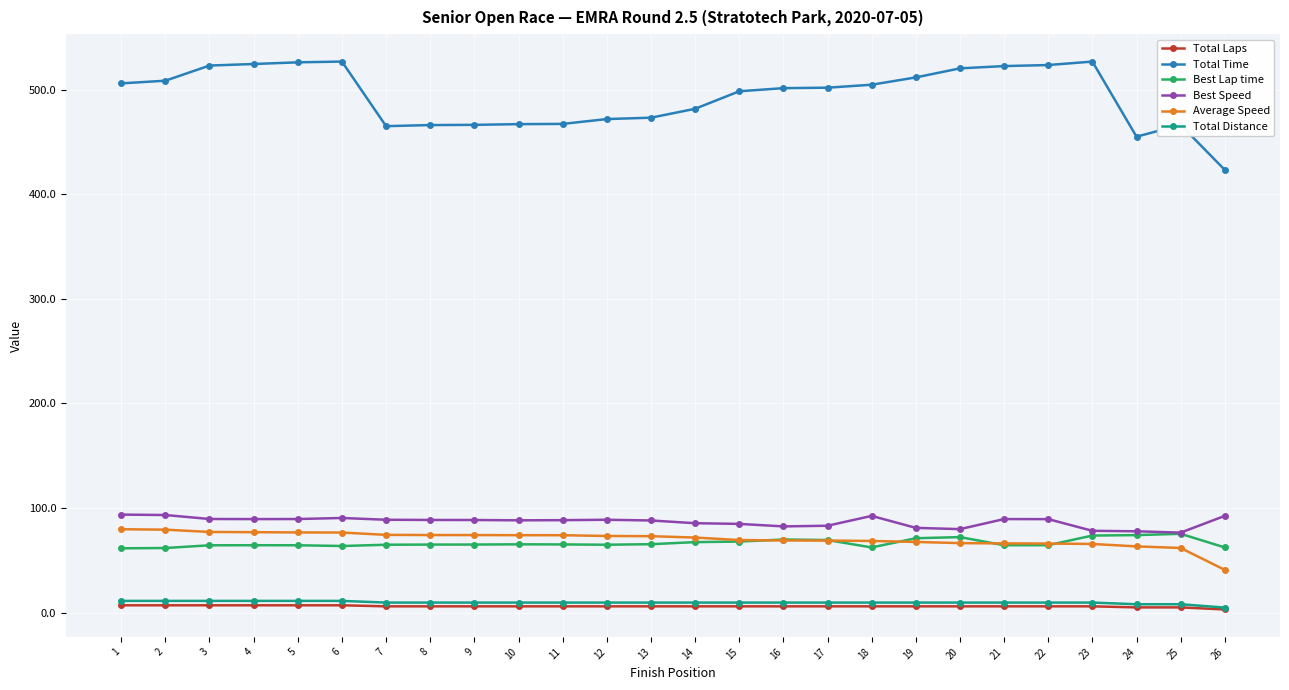

What is the value of the Total Time point at the 24th from the left?

454.9